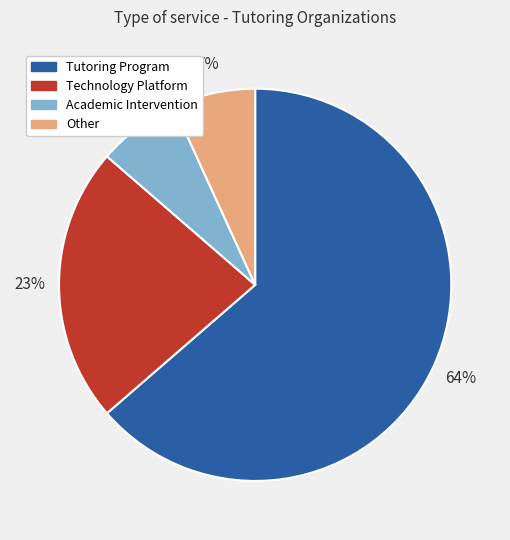

To the nearest percent, what percentage of the pie is Other?

7%